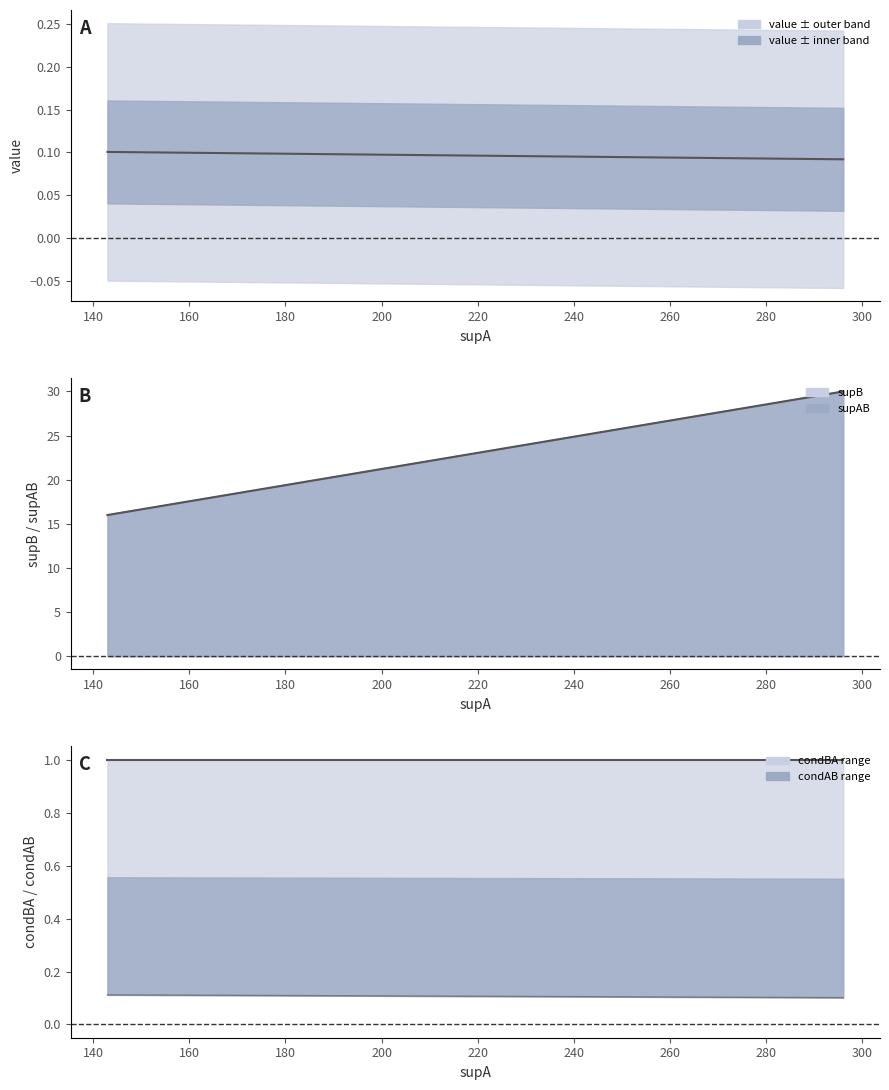

How many series are shown in this chart?

3